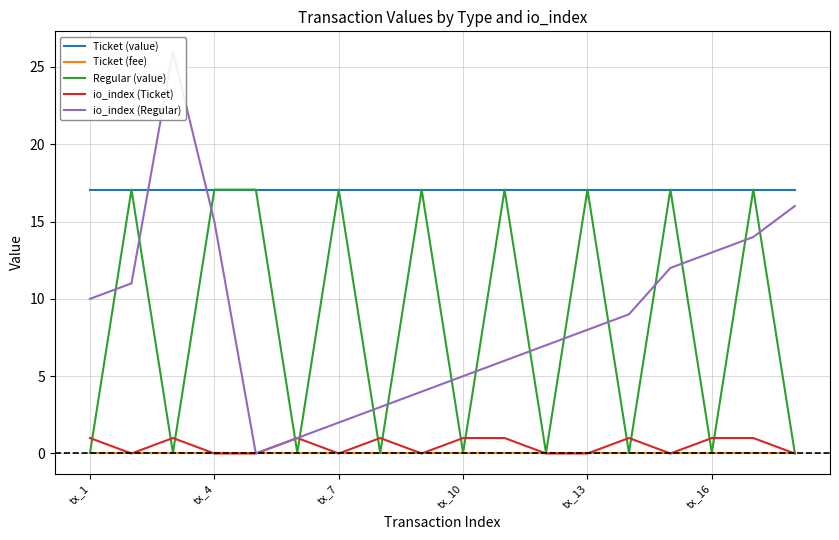

Between 7 and 14, which series saw the biggest shift?

Regular (value)